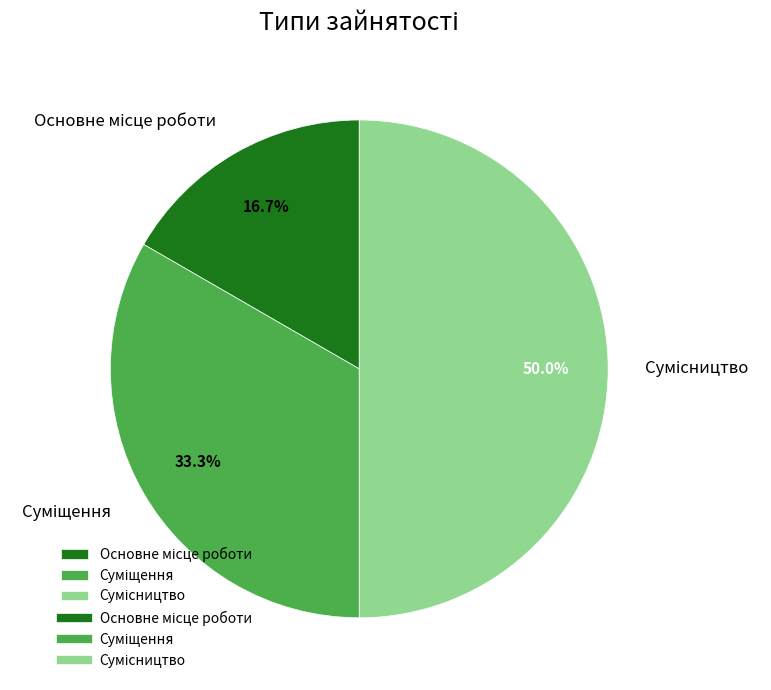

To the nearest percent, what is the combined percentage of Суміщення and Основне місце роботи?

50%